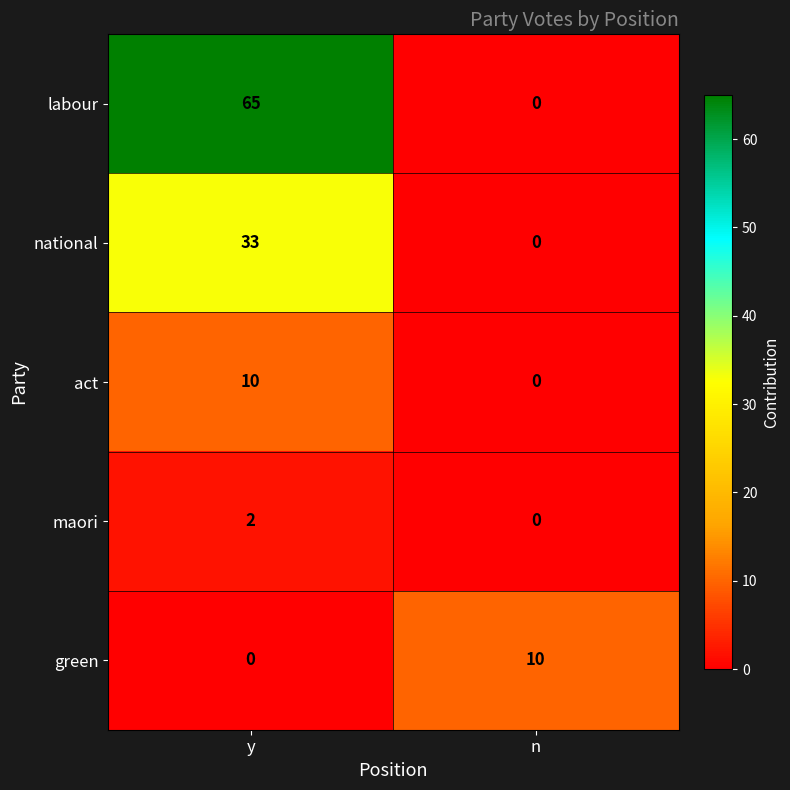

The maori series shows 1 at y. True or false?

False